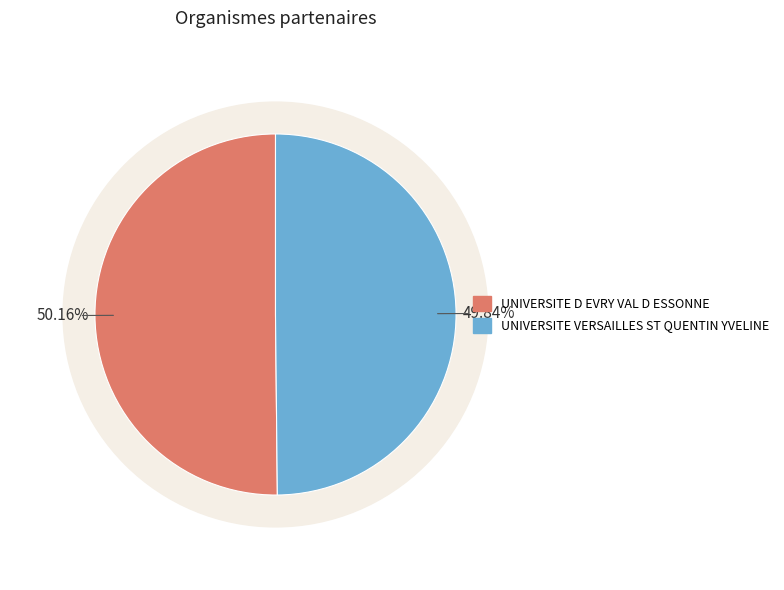

What percentage is the UNIVERSITE VERSAILLES ST QUENTIN YVELINE slice, to the nearest percent?

50%